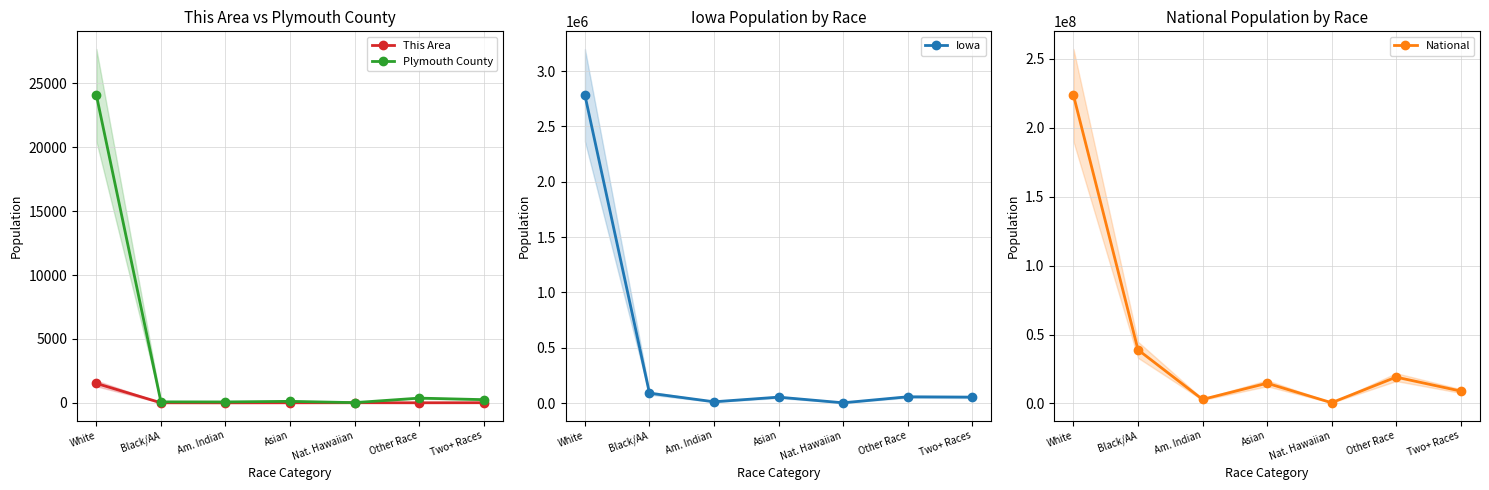

What is the value of the This Area point at the 2nd from the left?

4